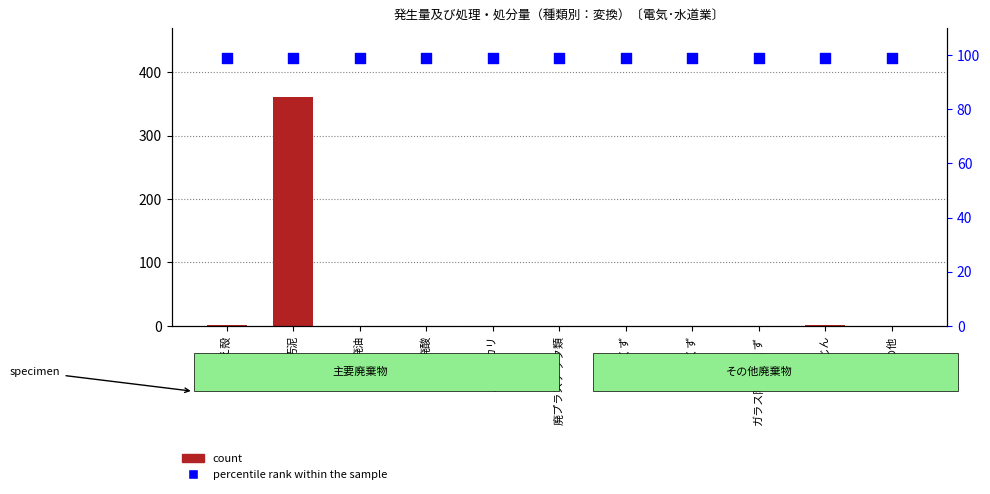

Which series reaches the maximum Y coordinate?

count